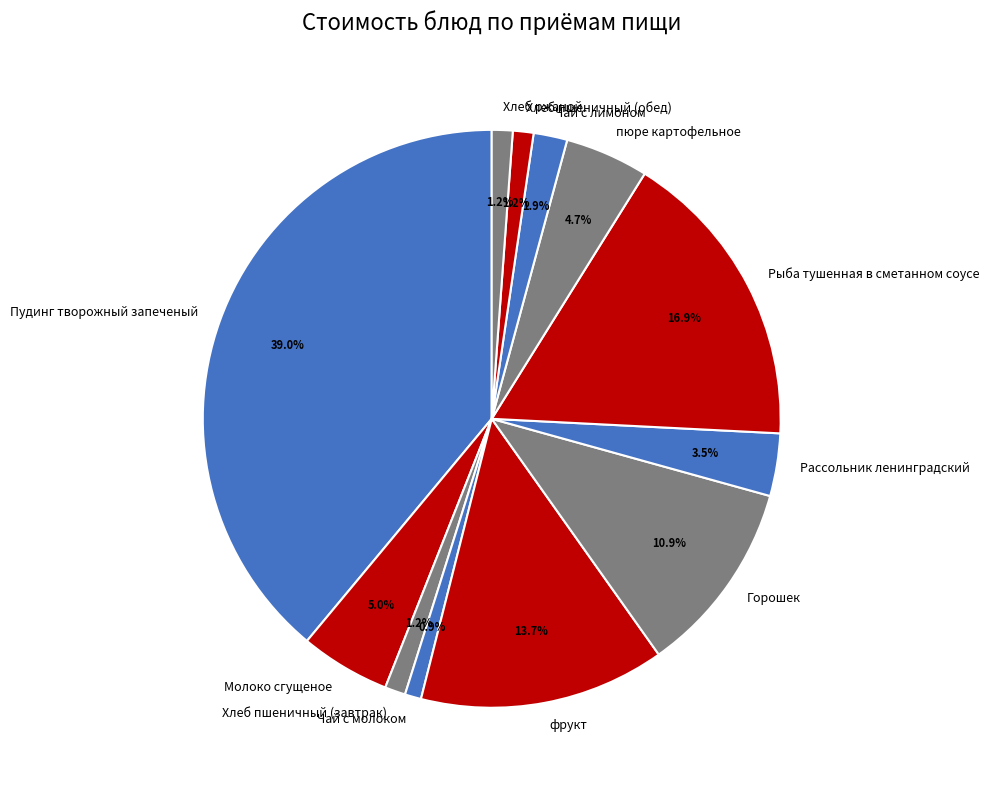

To the nearest percent, what portion does Рыба тушенная в сметанном соусе represent?

17%